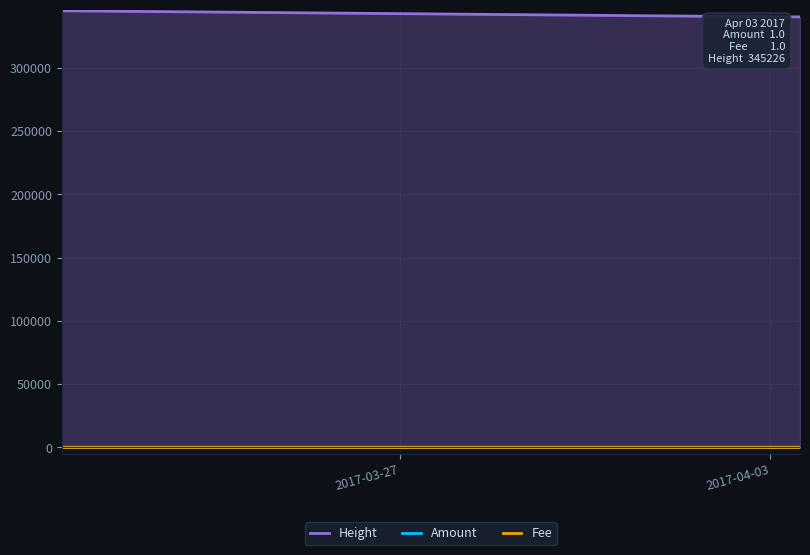

True or false: Fee and Height intersect in this chart.

False